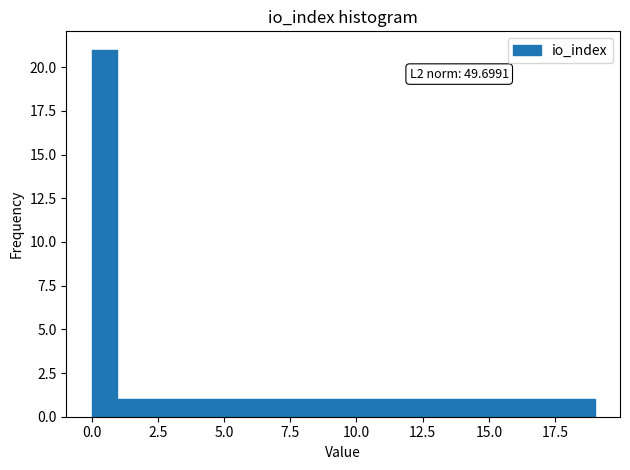

Read against the x-axis, roughly where is the centre of the tallest bar?

0.5